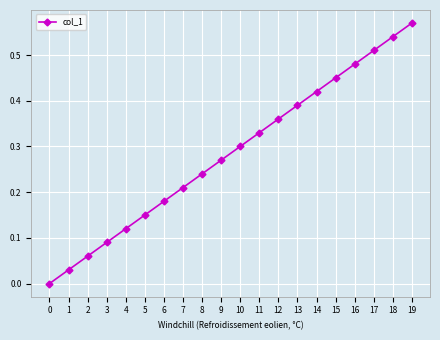

The chart shows a value of 1.0 at 18. True or false?

False